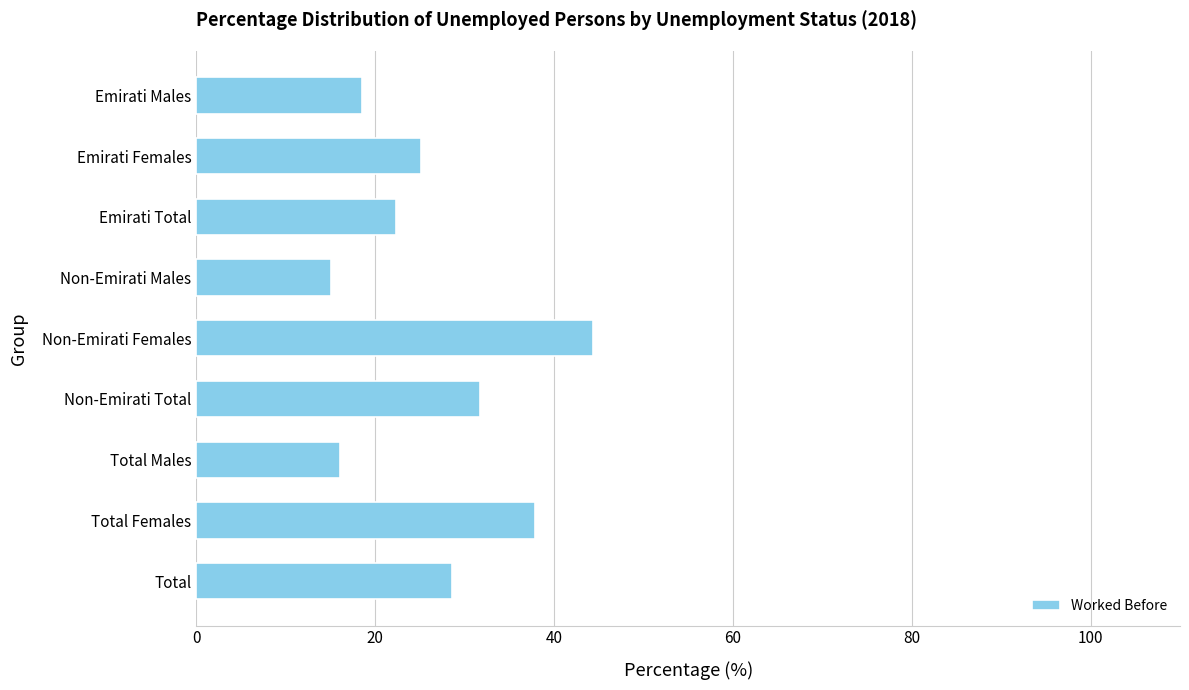

What is the label of the 6th bar from the top?

Non-Emirati Total